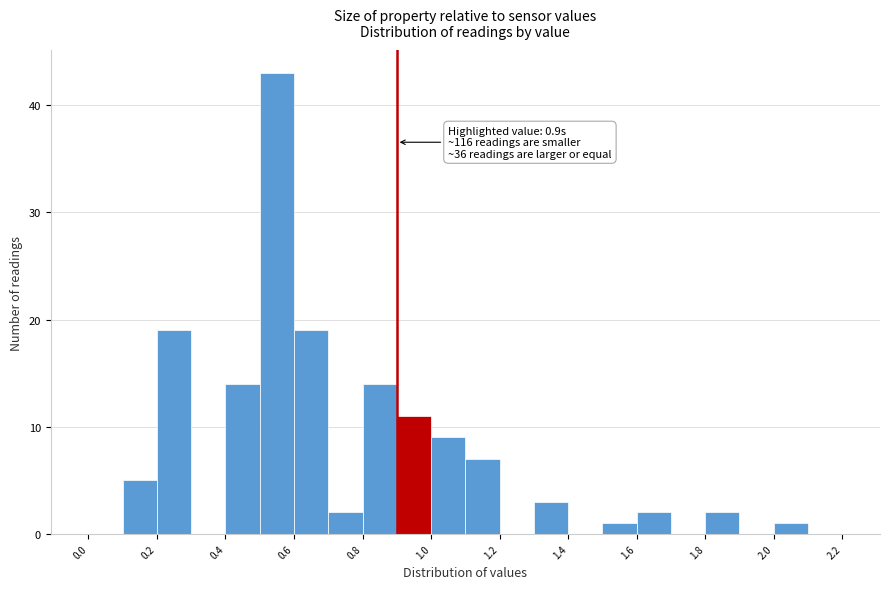

Over which range of the x-axis is the bar tallest?

0.5 to 0.6